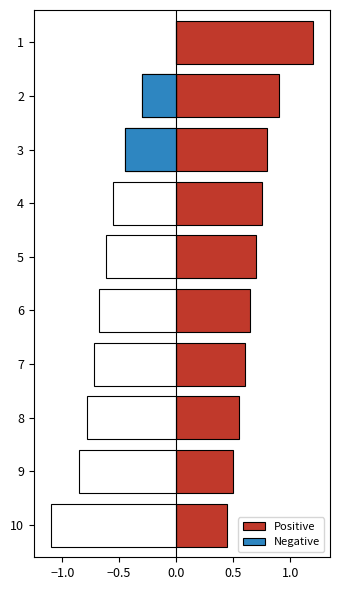

What is the highest value of the Positive series?

1.2